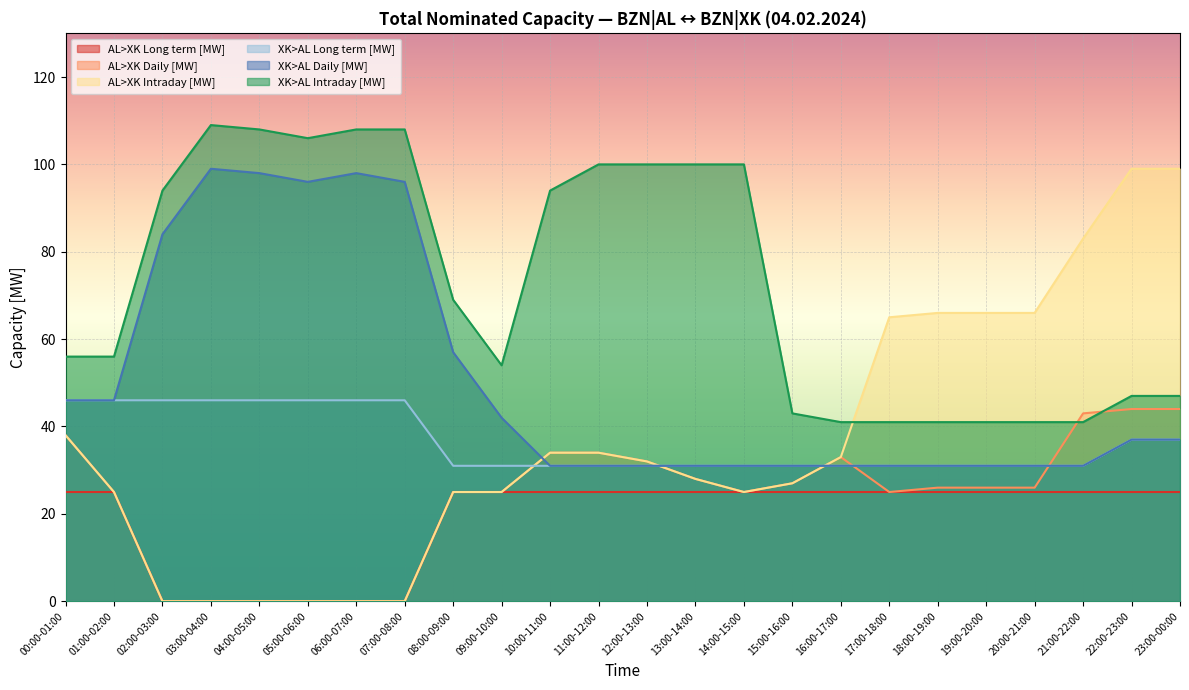

True or false: AL>XK Daily [MW] and AL>XK Long term [MW] intersect in this chart.

False